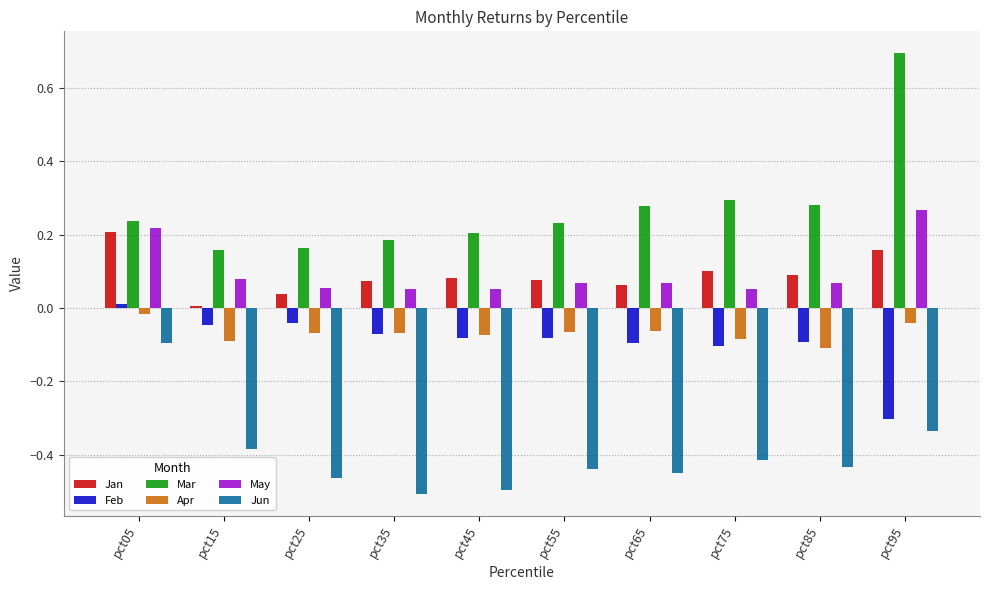

Which category has the lowest value across all series?

pct35